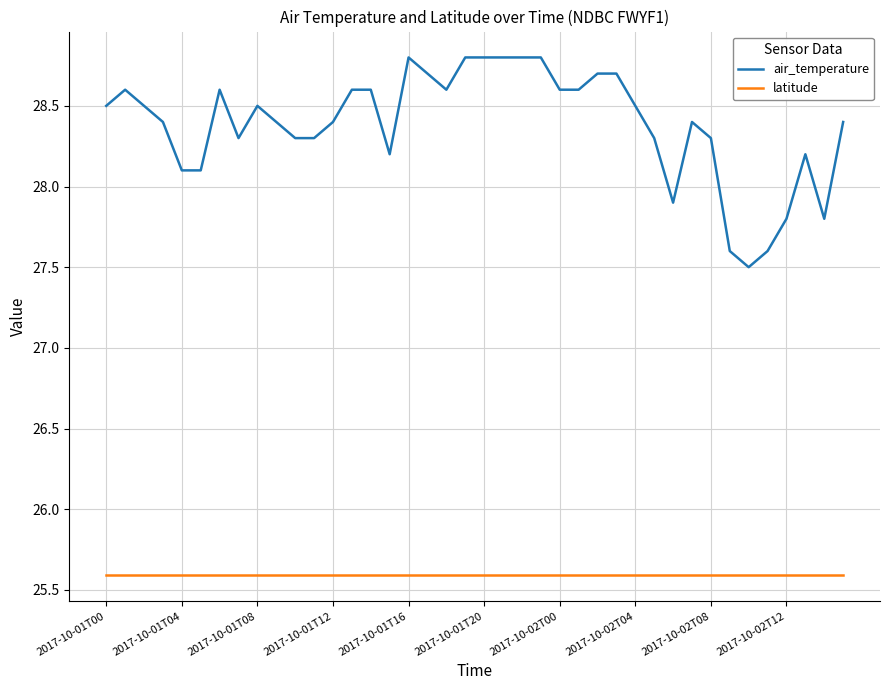

True or false: air_temperature and latitude intersect in this chart.

False